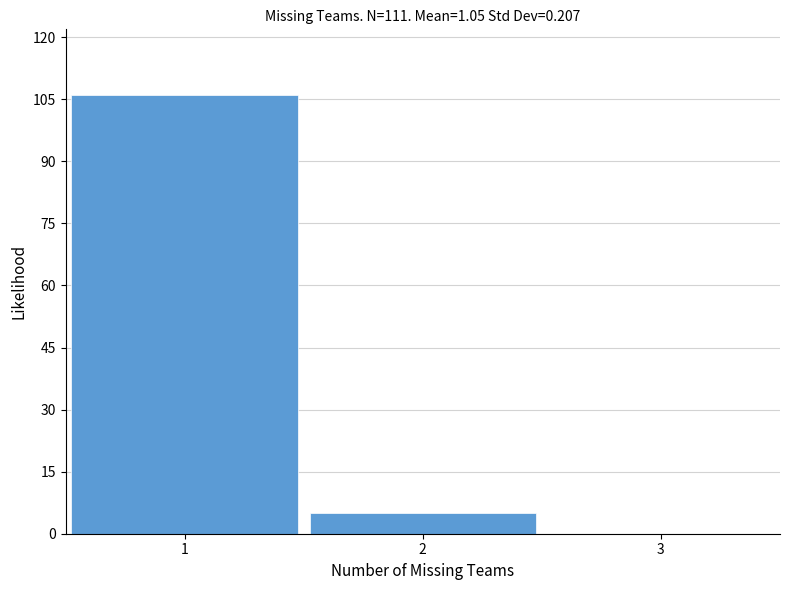

Reading left to right, list every bar in this chart as the range it spans on the x-axis followed by its height. The values are not printed on the chart, so give them approximately, as read against the axis.

0.5 to 1.5: 106
1.5 to 2.5: 6
2.5 to 3.5: 0